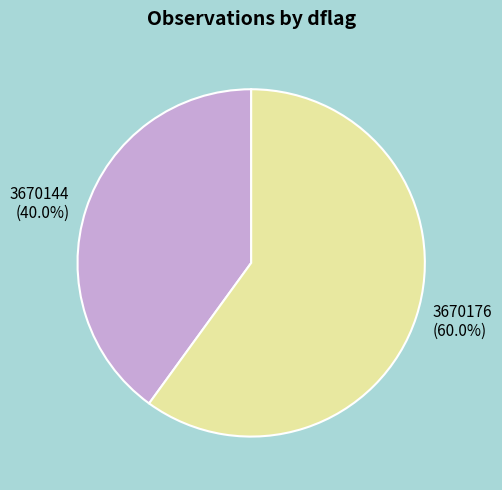

Which category has the smallest portion of the pie?

3670144